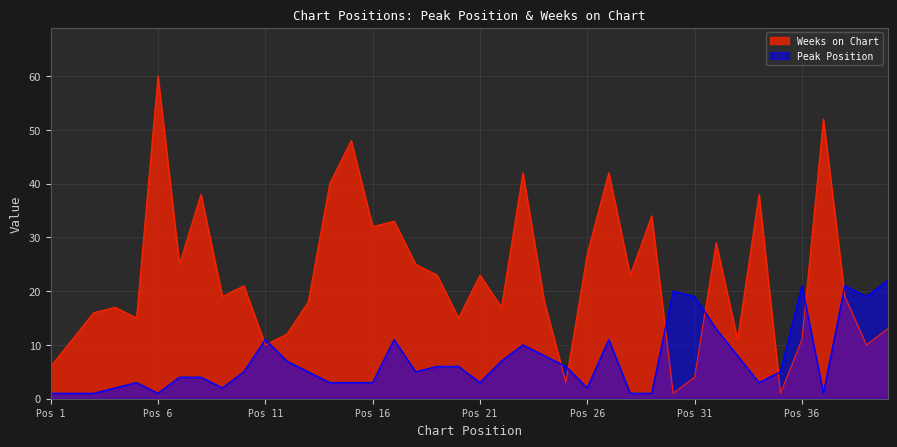

How many data points in Peak Position are above 5?

18